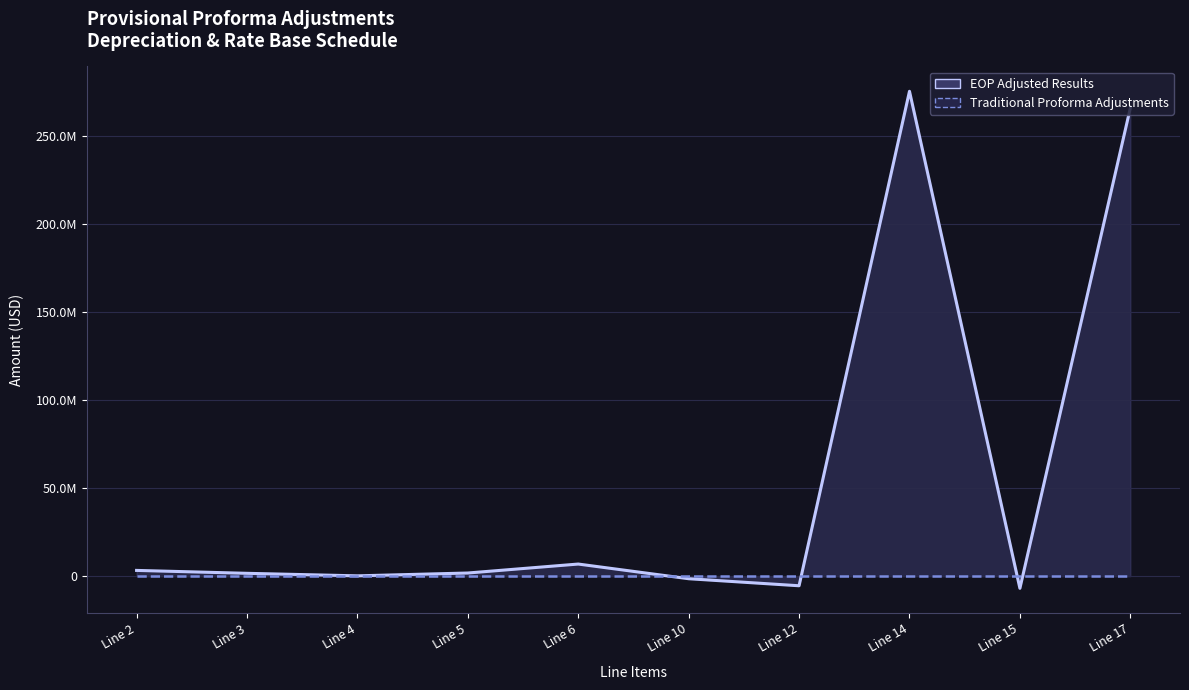

Which series has the largest total across all categories?

EOP Adjusted Results